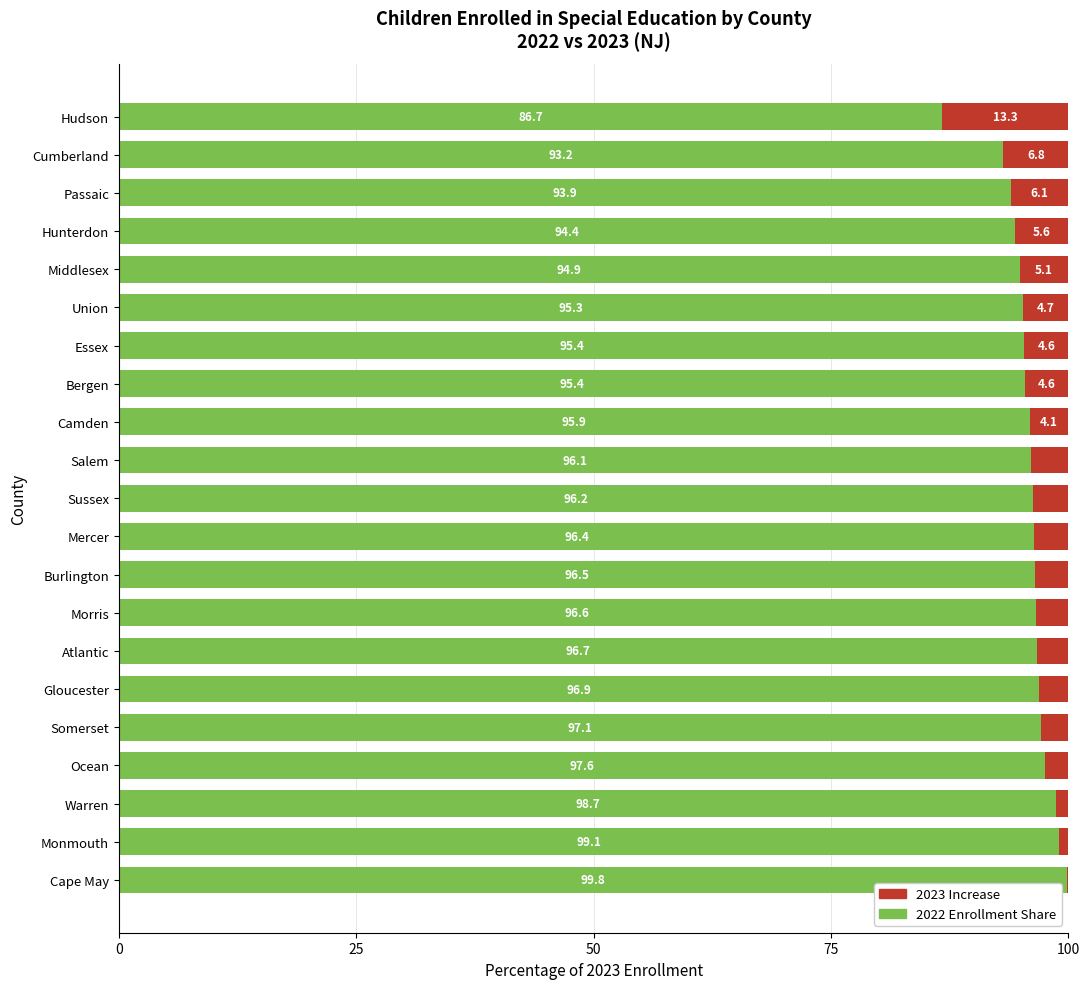

What is the total value across all series at Union?

100.0